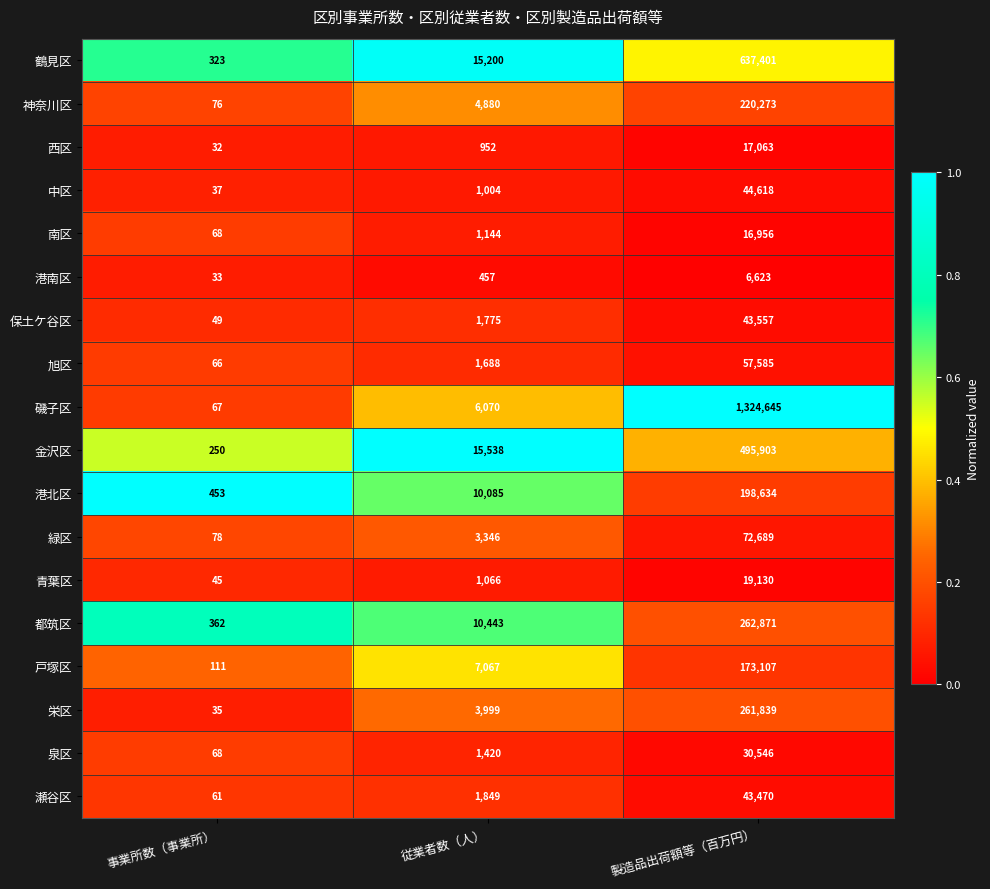

Rank the series at 製造品出荷額等（百万円） from lowest to highest value.

港南区, 南区, 西区, 青葉区, 泉区, 瀬谷区, 保土ケ谷区, 中区, 旭区, 緑区, 戸塚区, 港北区, 神奈川区, 栄区, 都筑区, 金沢区, 鶴見区, 磯子区